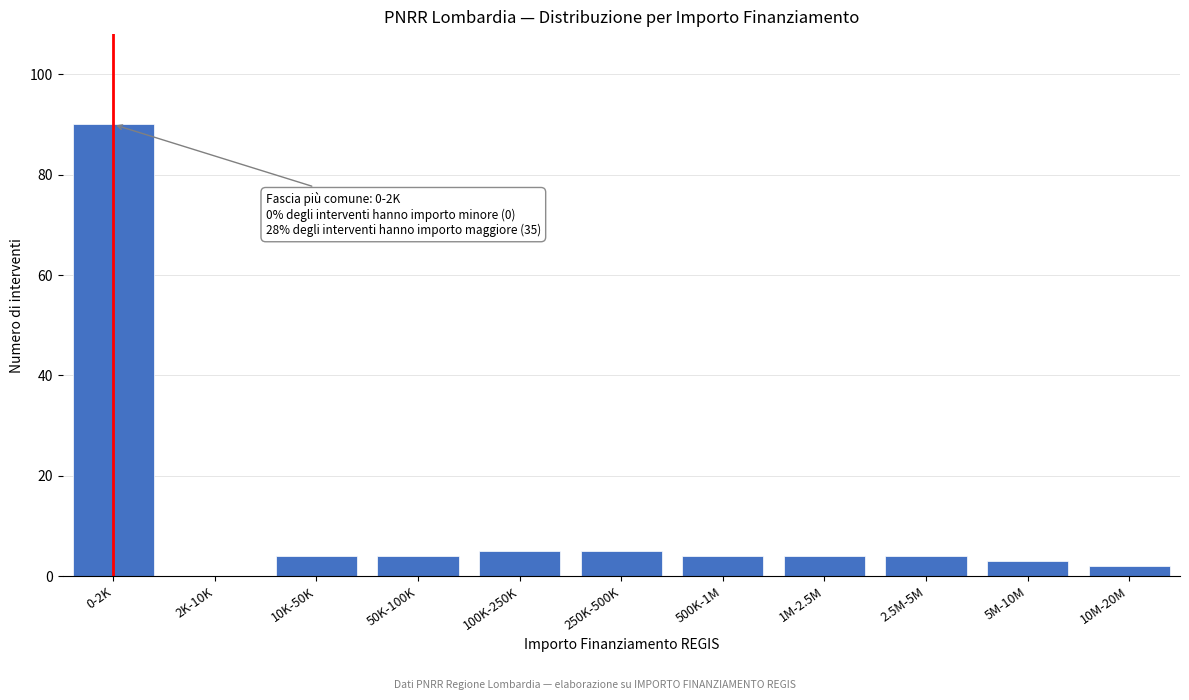

Reading left to right, extract all data points from this chart.

0-2K=90	2K-10K=0	10K-50K=4	50K-100K=4	100K-250K=5	250K-500K=5	500K-1M=4	1M-2.5M=4	2.5M-5M=4	5M-10M=3	10M-20M=2